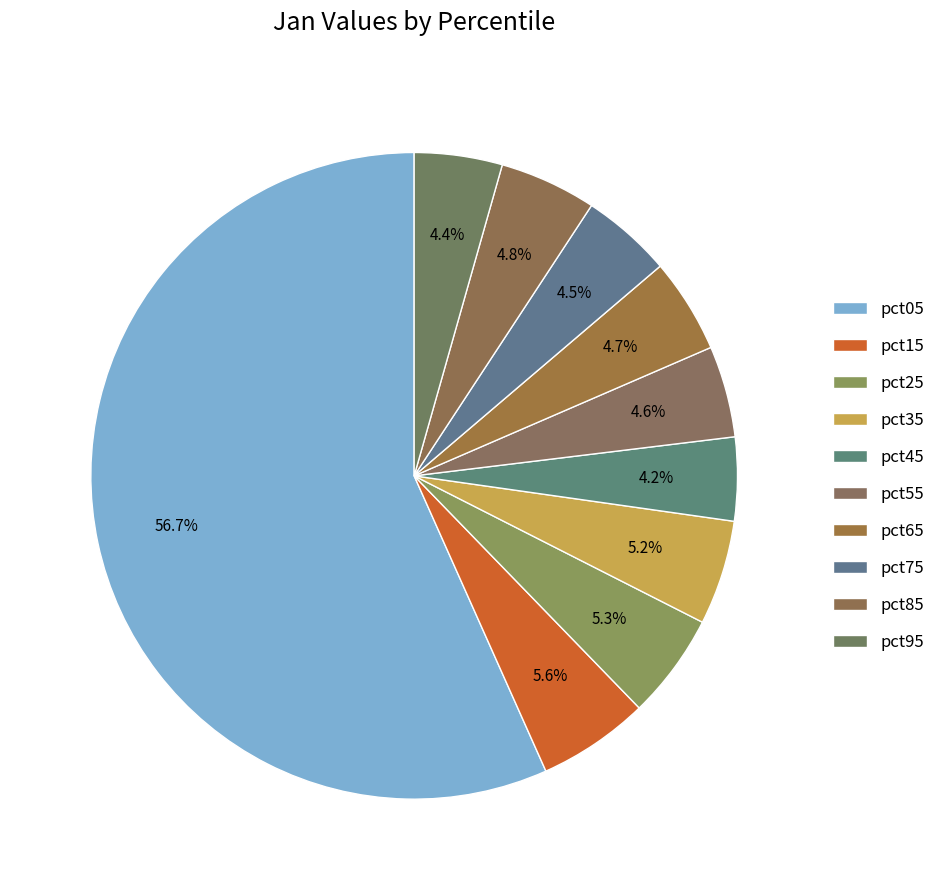

How many segments does this pie chart have?

10